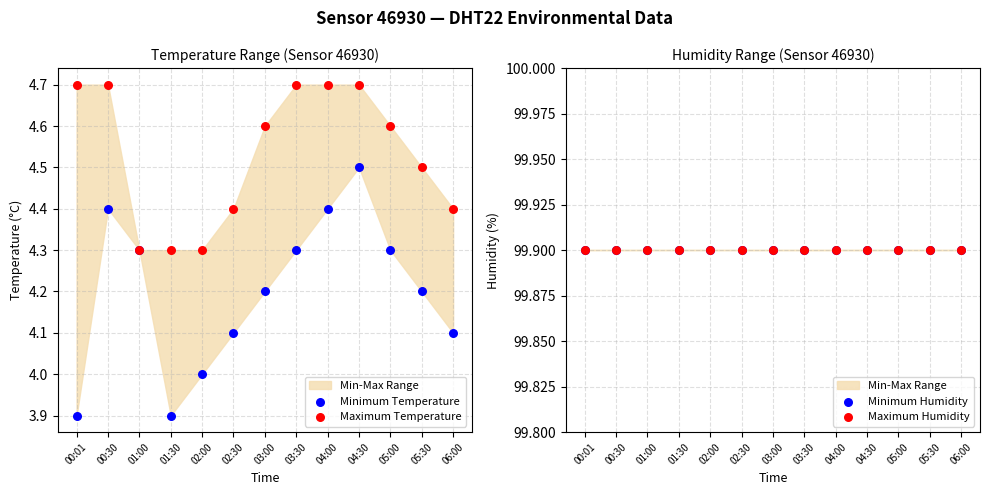

Which series contains the highest Y value?

Minimum Humidity